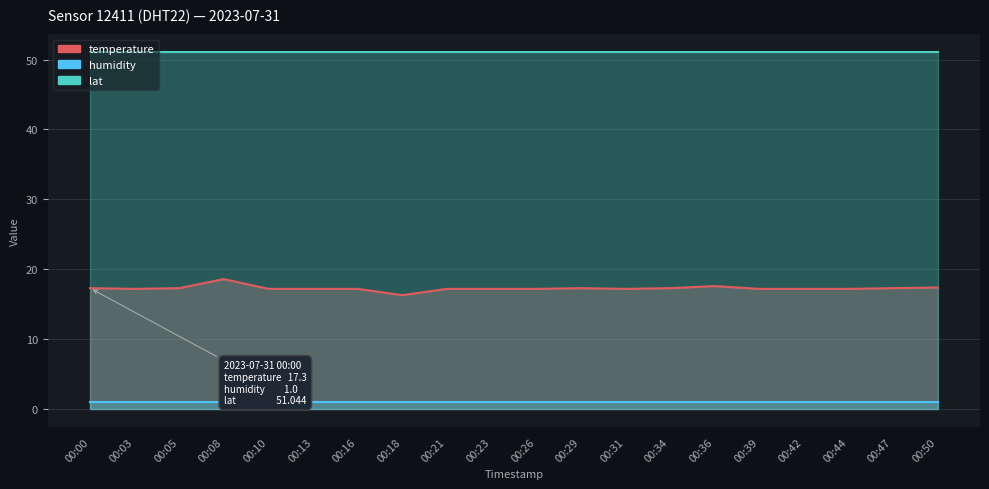

Which series has the largest total across all categories?

lat